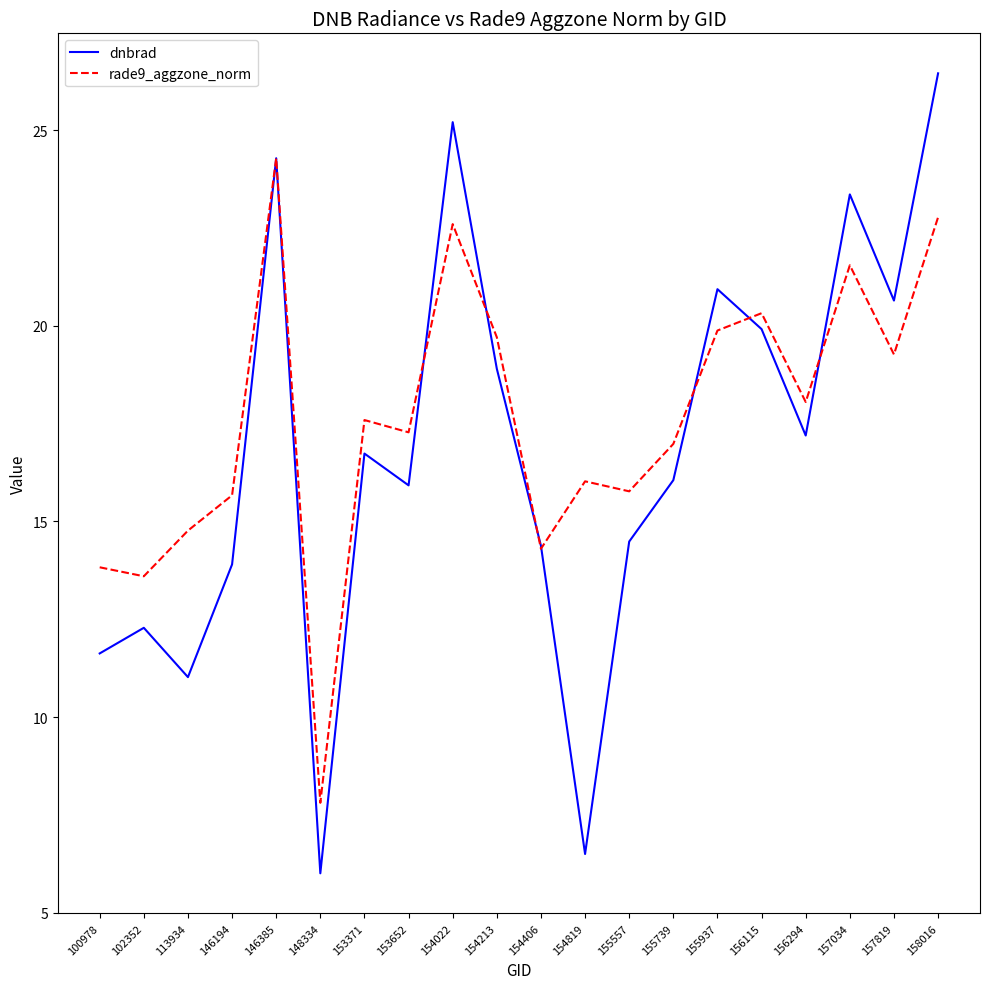

Reading left to right, extract all data points from this chart.

dnbrad: 11.6	12.3	11.0	13.9	24.3	6.0	16.7	15.9	25.2	18.9	14.4	6.5	14.5	16.1	20.9	19.9	17.2	23.4	20.6	26.5
rade9_aggzone_norm: 13.8	13.6	14.8	15.7	24.3	7.8	17.6	17.3	22.6	19.7	14.3	16.0	15.8	17.0	19.9	20.3	18.1	21.6	19.3	22.8